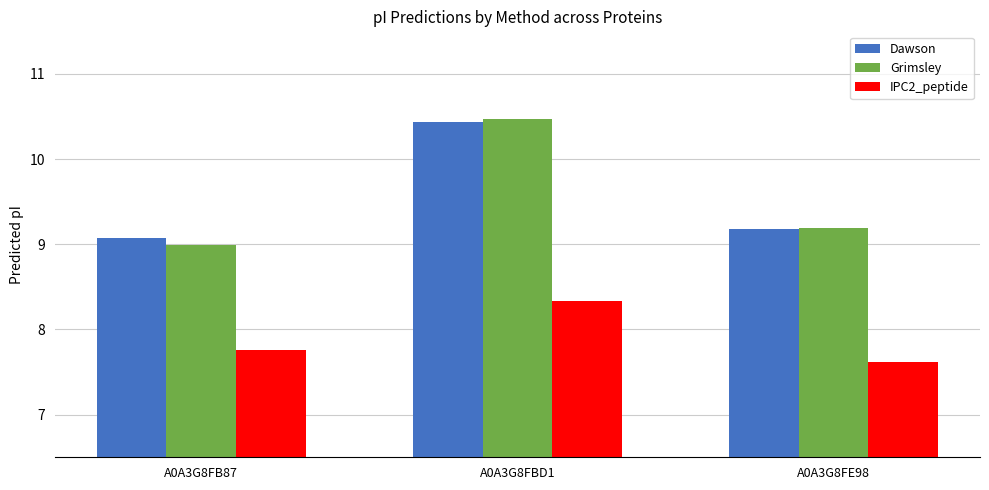

Reading left to right, list all the values displayed in this chart.

Dawson: A0A3G8FB87=9.1	A0A3G8FBD1=10.4	A0A3G8FE98=9.2
Grimsley: A0A3G8FB87=9.0	A0A3G8FBD1=10.5	A0A3G8FE98=9.2
IPC2_peptide: A0A3G8FB87=7.8	A0A3G8FBD1=8.3	A0A3G8FE98=7.6